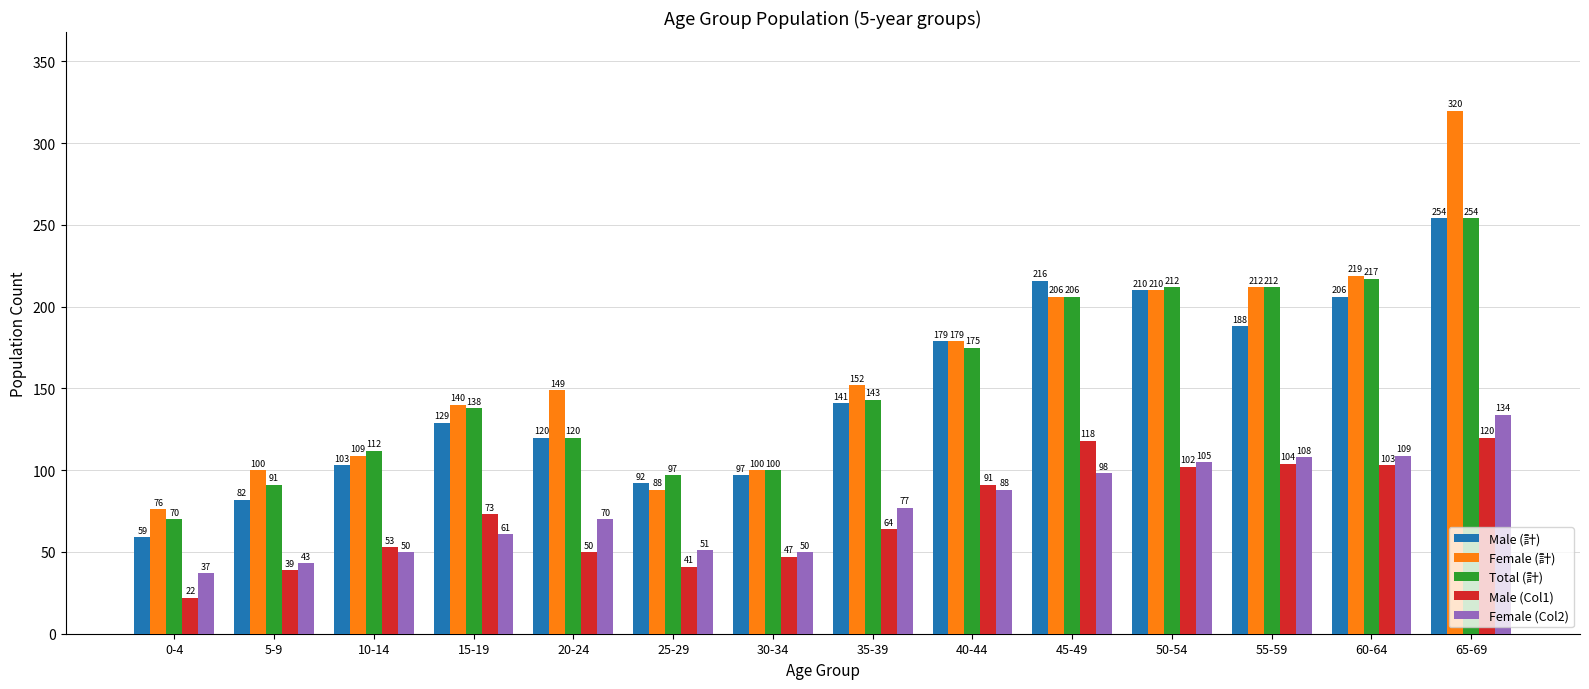

What is the total value across all series at 15-19?

541